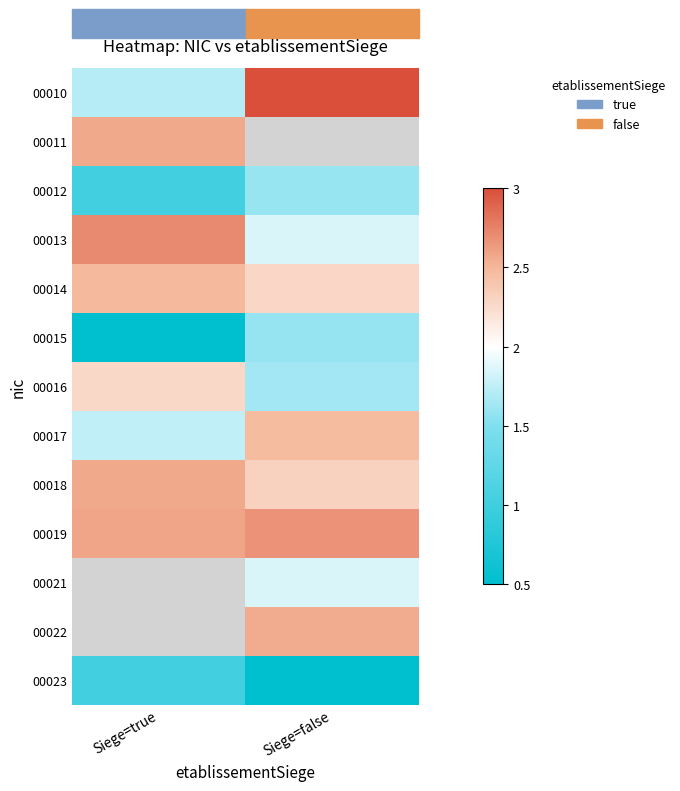

At Siege=false, list the series in order from largest to smallest.

00010, 00011, 00019, 00022, 00017, 00018, 00014, 00013, 00021, 00016, 00012, 00015, 00023